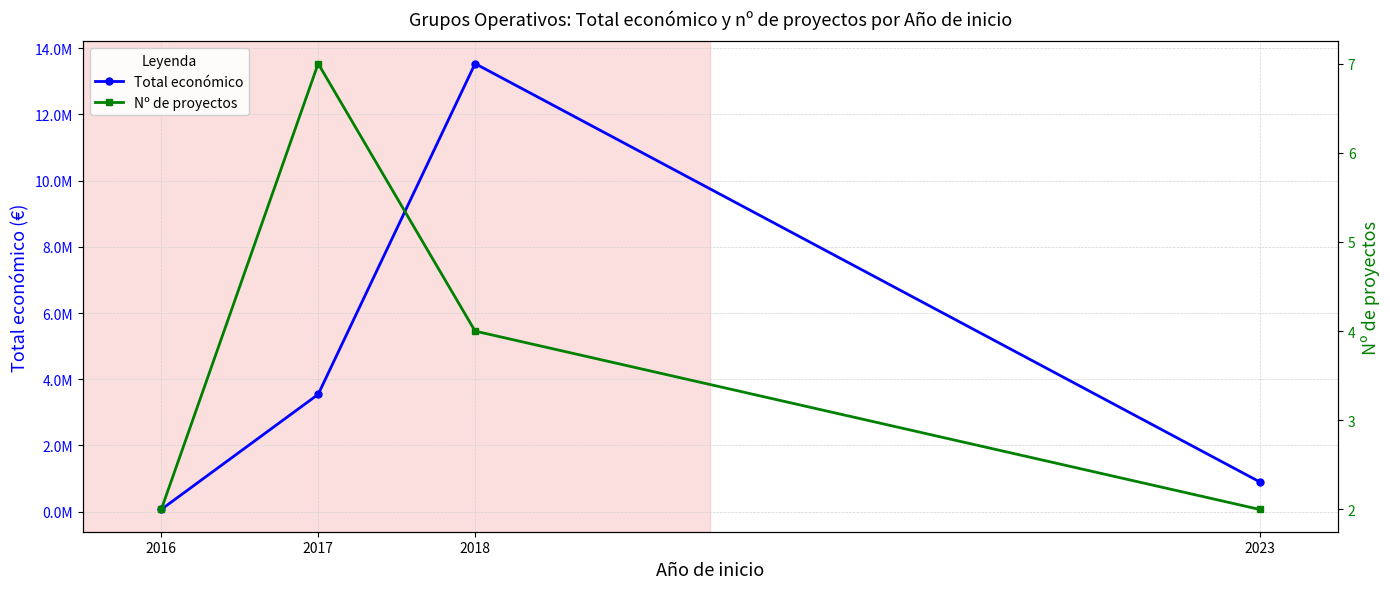

Where is Total económico nearest to the value 6801351?

2017